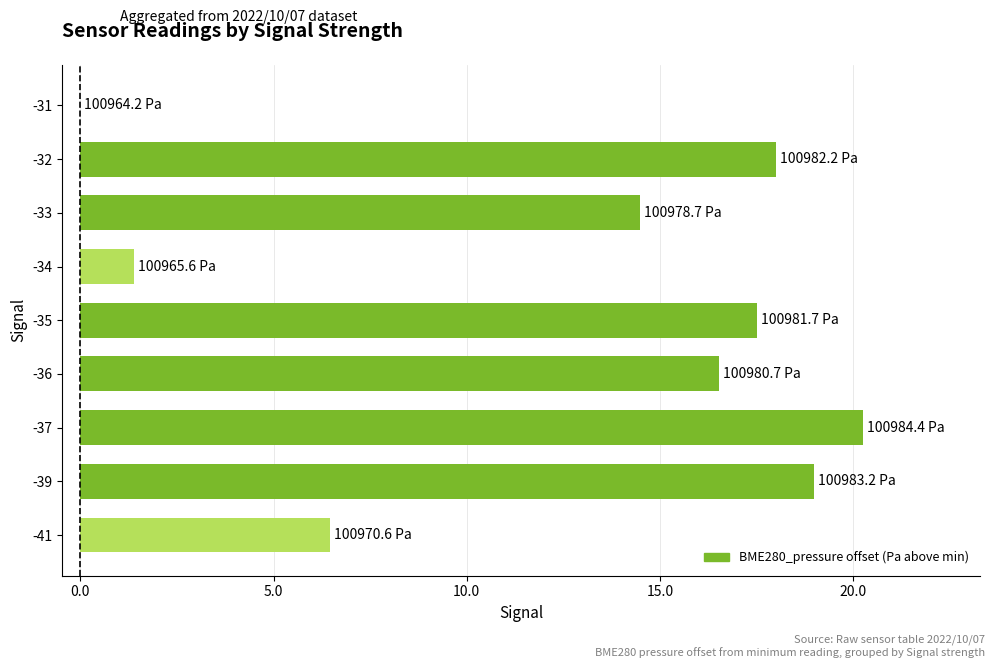

At which label is the value closest to 10?

-41